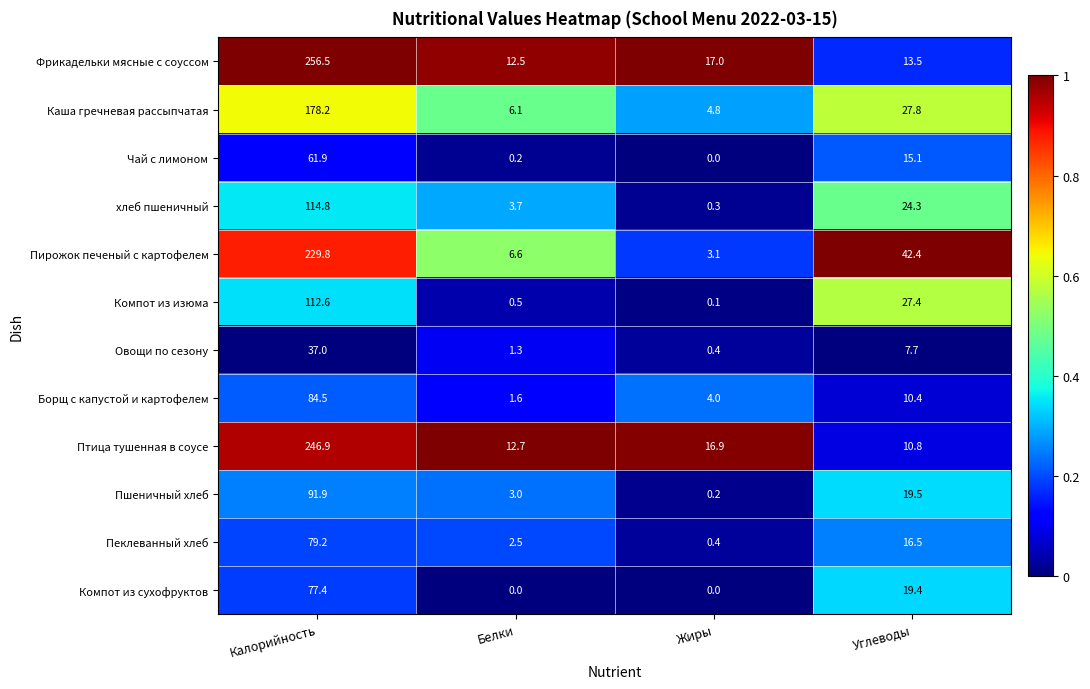

The value of Фрикадельки мясные с соуссом at Углеводы is 6.9. True or false?

False